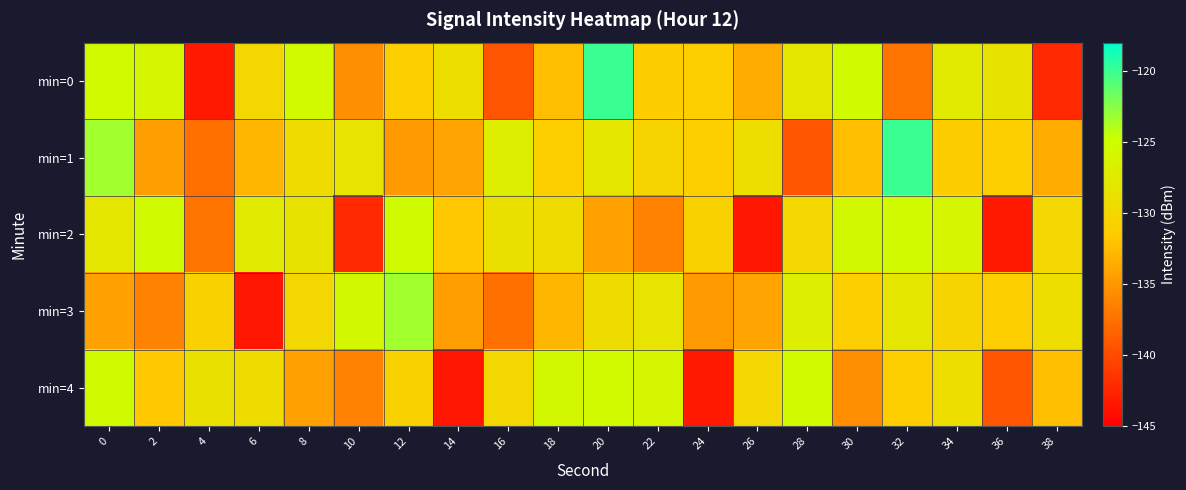

At how many categories does at least one series exceed -123?

2